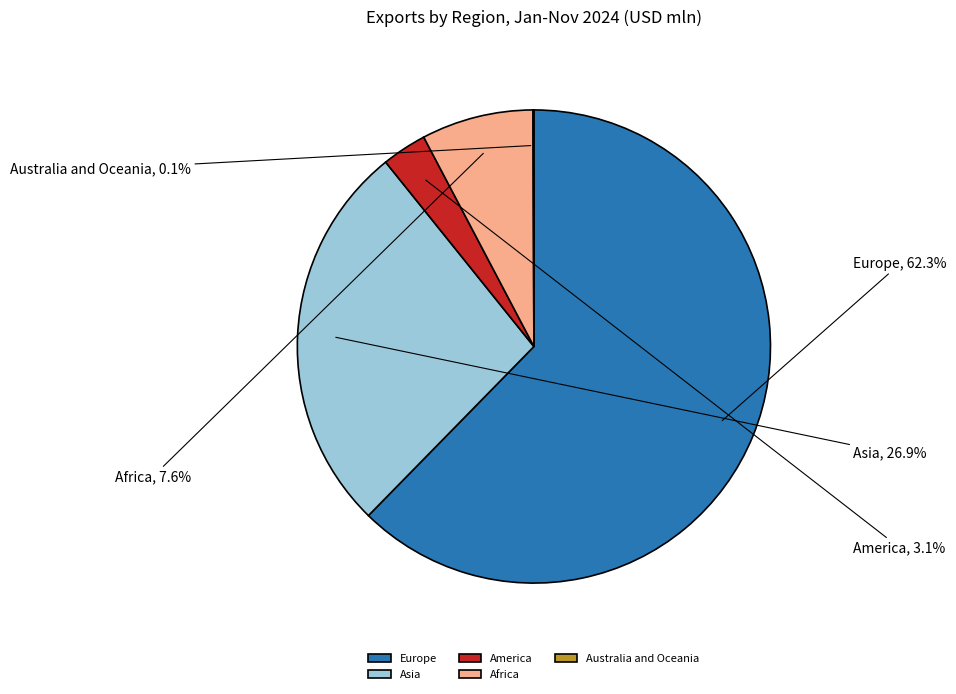

To the nearest percent, what is the average slice percentage?

20%